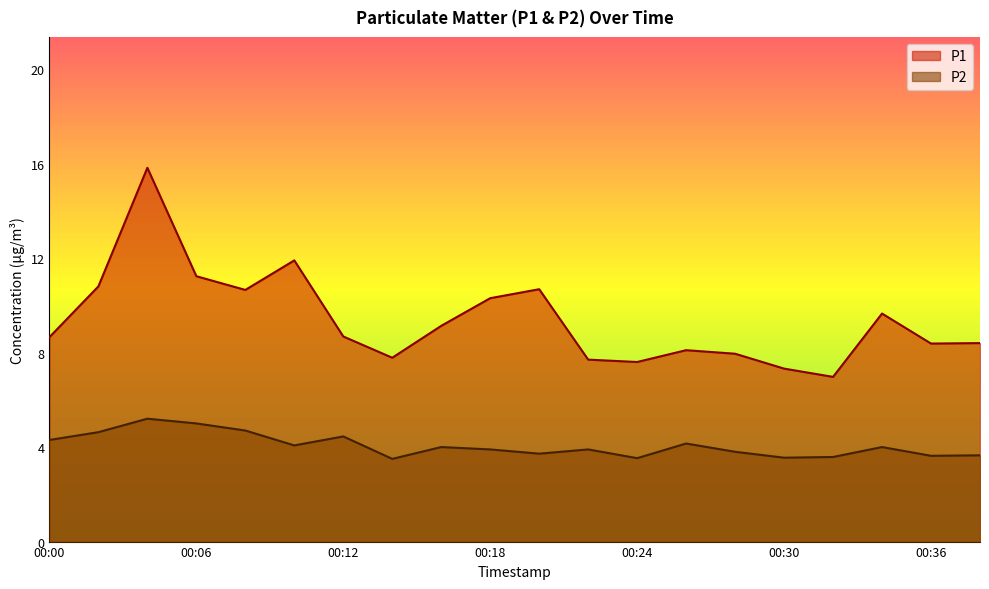

Rank the categories by P2 value from highest to lowest.

00:04, 00:06, 00:08, 00:02, 00:12, 00:00, 00:26, 00:10, 00:16, 00:34, 00:18, 00:22, 00:28, 00:20, 00:38, 00:36, 00:32, 00:30, 00:24, 00:14